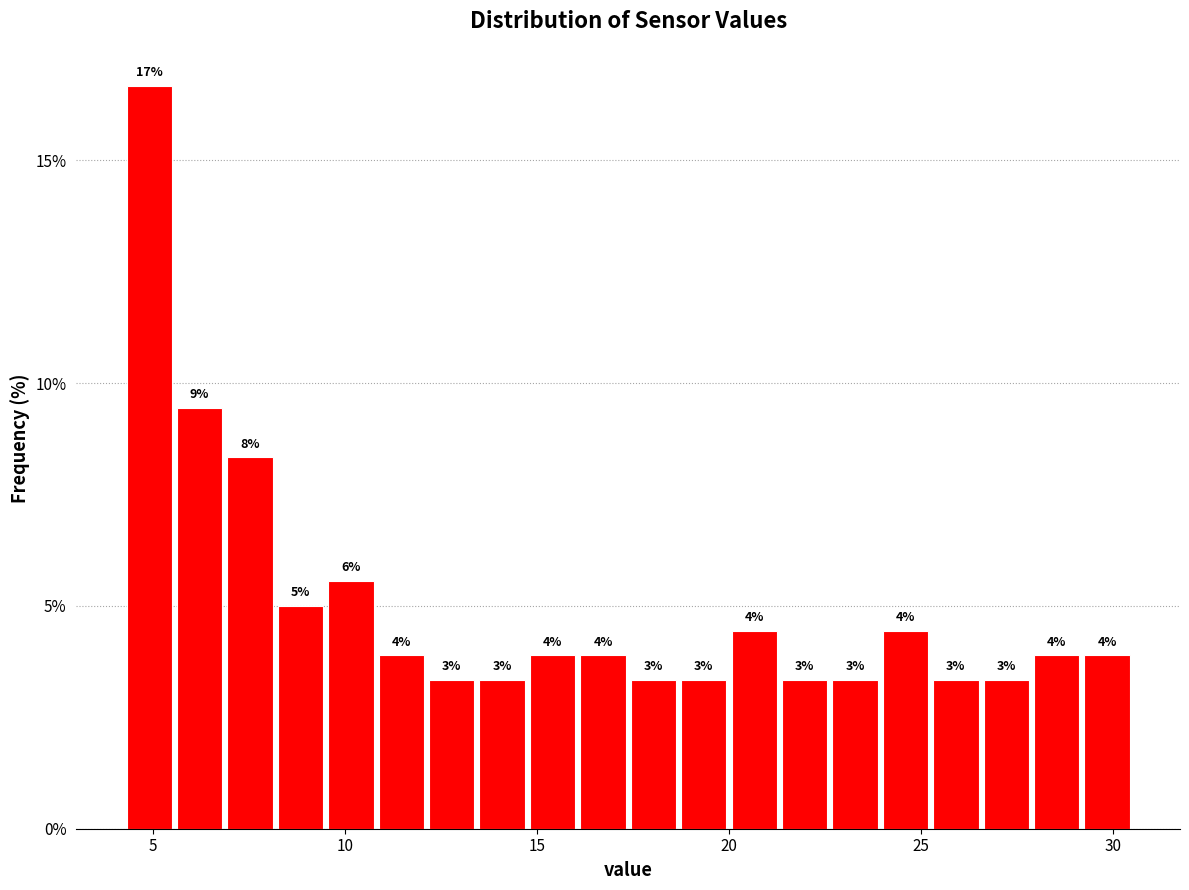

Around what value on the x-axis is the tallest bar? Give the approximate position of its centre, as read against the axis.

5.0